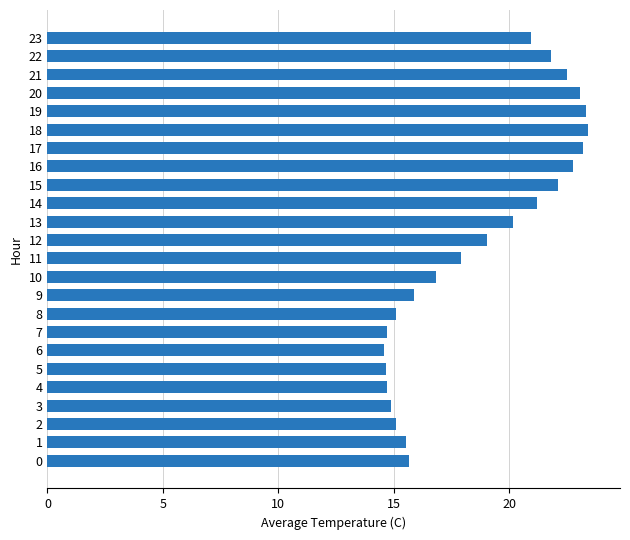

Where is the data nearest to the value 18?

11